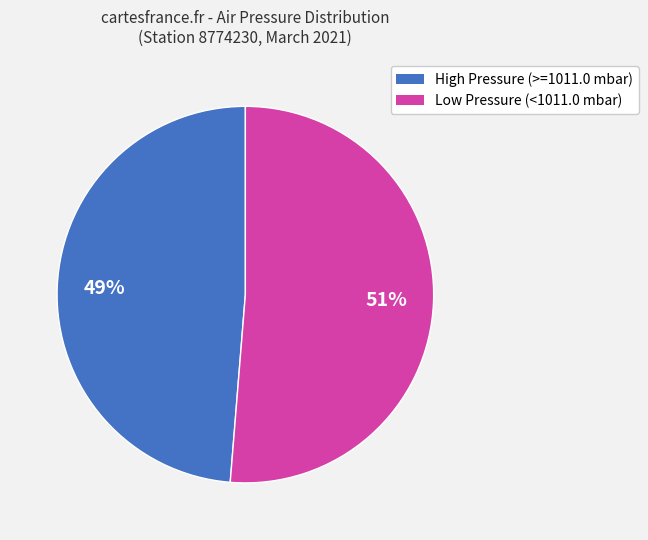

Which slice is the largest?

Low Pressure (<1011.0 mbar)